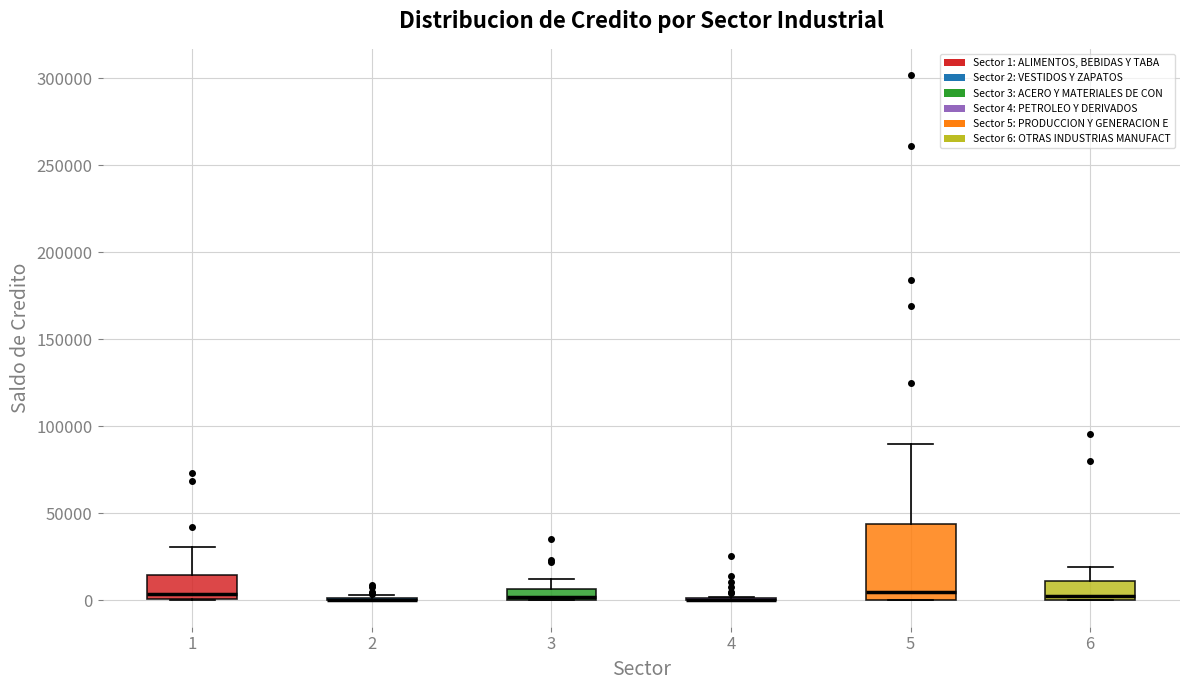

Where does the upper whisker of the box at x = 5 end on the y-axis? The values are not printed on the chart, so give them approximately, as read against the axis.

90000